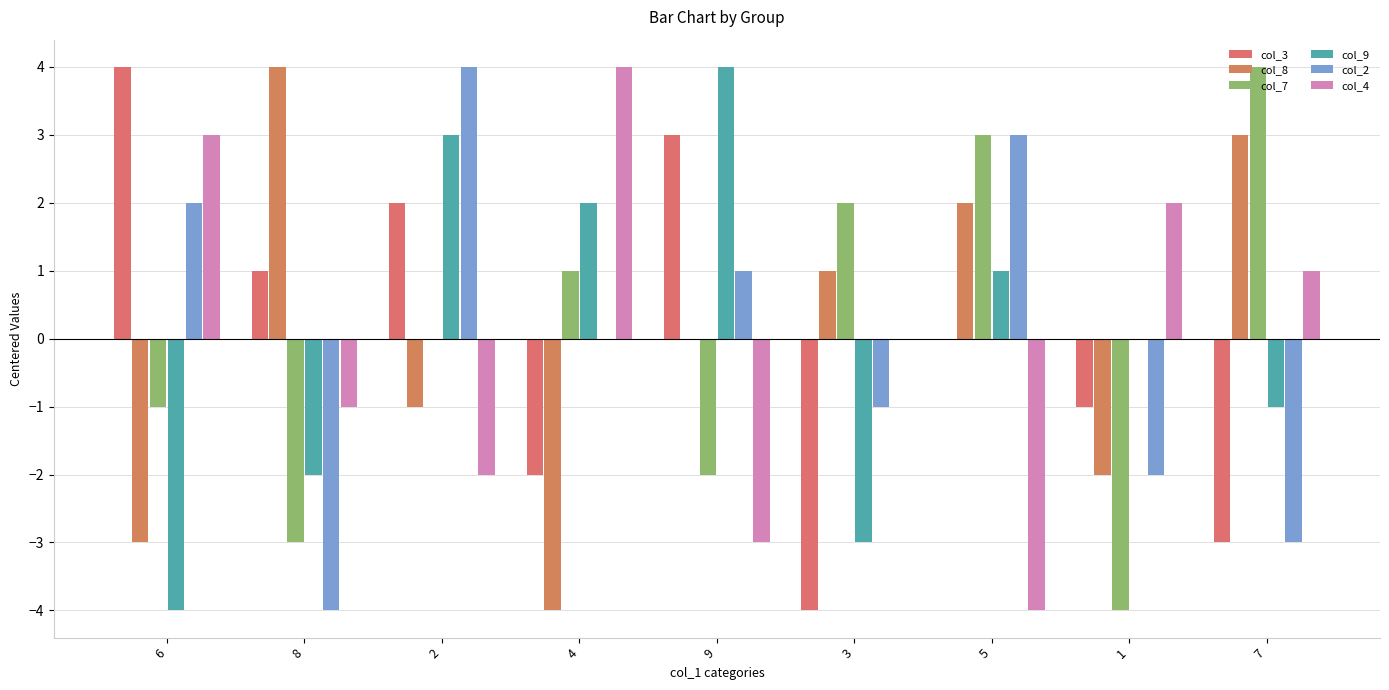

What is the smallest value displayed?

-4